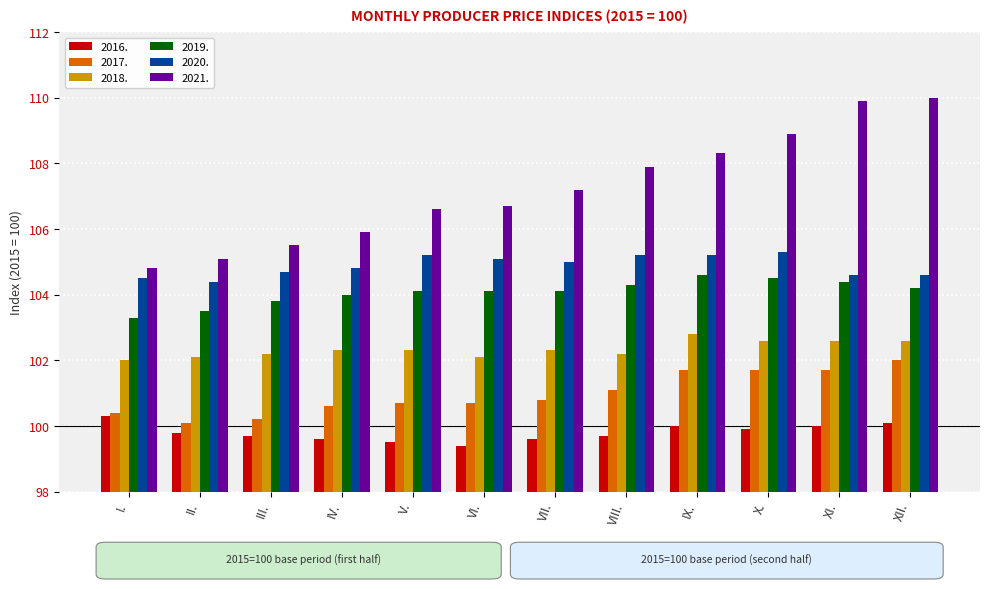

What is the difference between the highest and lowest values at V.?

7.1